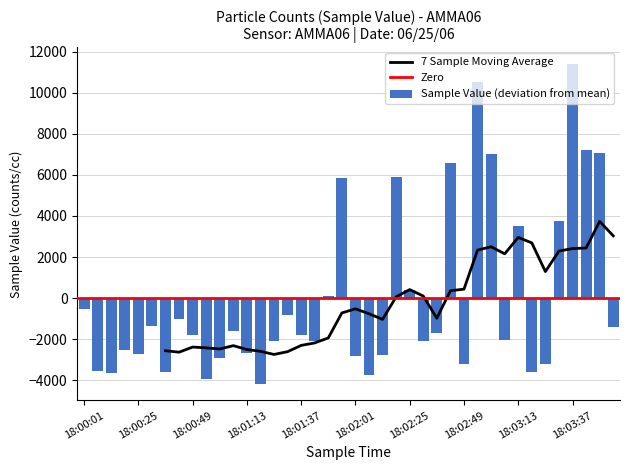

List the labels in order of value, smallest first.

18:01:19, 18:00:55, 18:02:07, 18:00:13, 18:00:37, 18:03:19, 18:00:07, 18:02:49, 18:03:25, 18:01:01, 18:02:01, 18:02:13, 18:00:25, 18:01:13, 18:00:19, 18:02:31, 18:01:25, 18:01:43, 18:03:07, 18:01:37, 18:00:49, 18:02:37, 18:01:07, 18:03:55, 18:00:31, 18:00:43, 18:01:31, 18:00:01, 18:01:49, 18:02:25, 18:03:13, 18:03:31, 18:01:55, 18:02:19, 18:02:43, 18:03:01, 18:03:49, 18:03:43, 18:02:55, 18:03:37